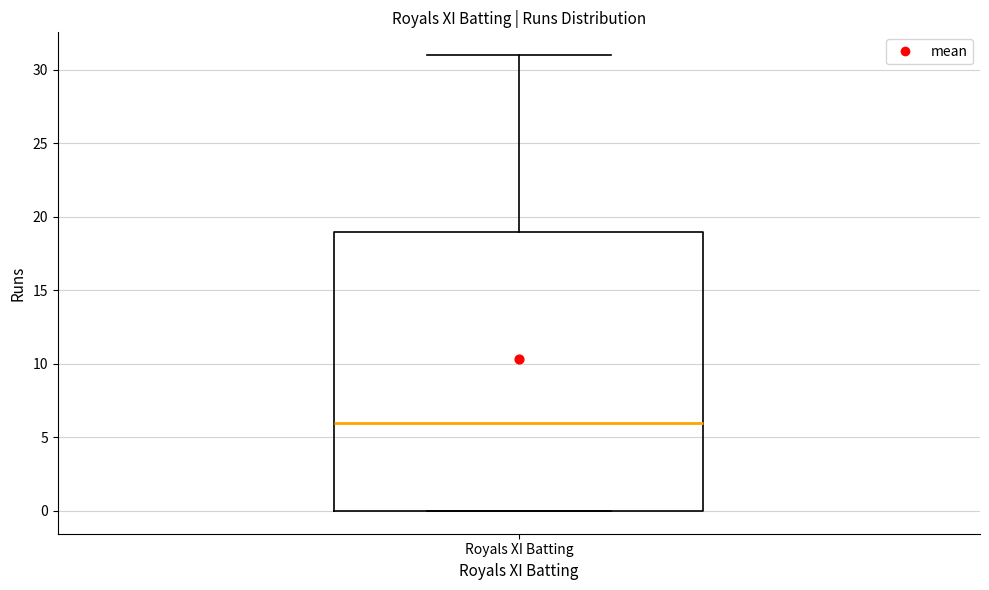

Where does the upper whisker of the box for Royals XI Batting end on the y-axis? The values are not printed on the chart, so give them approximately, as read against the axis.

31